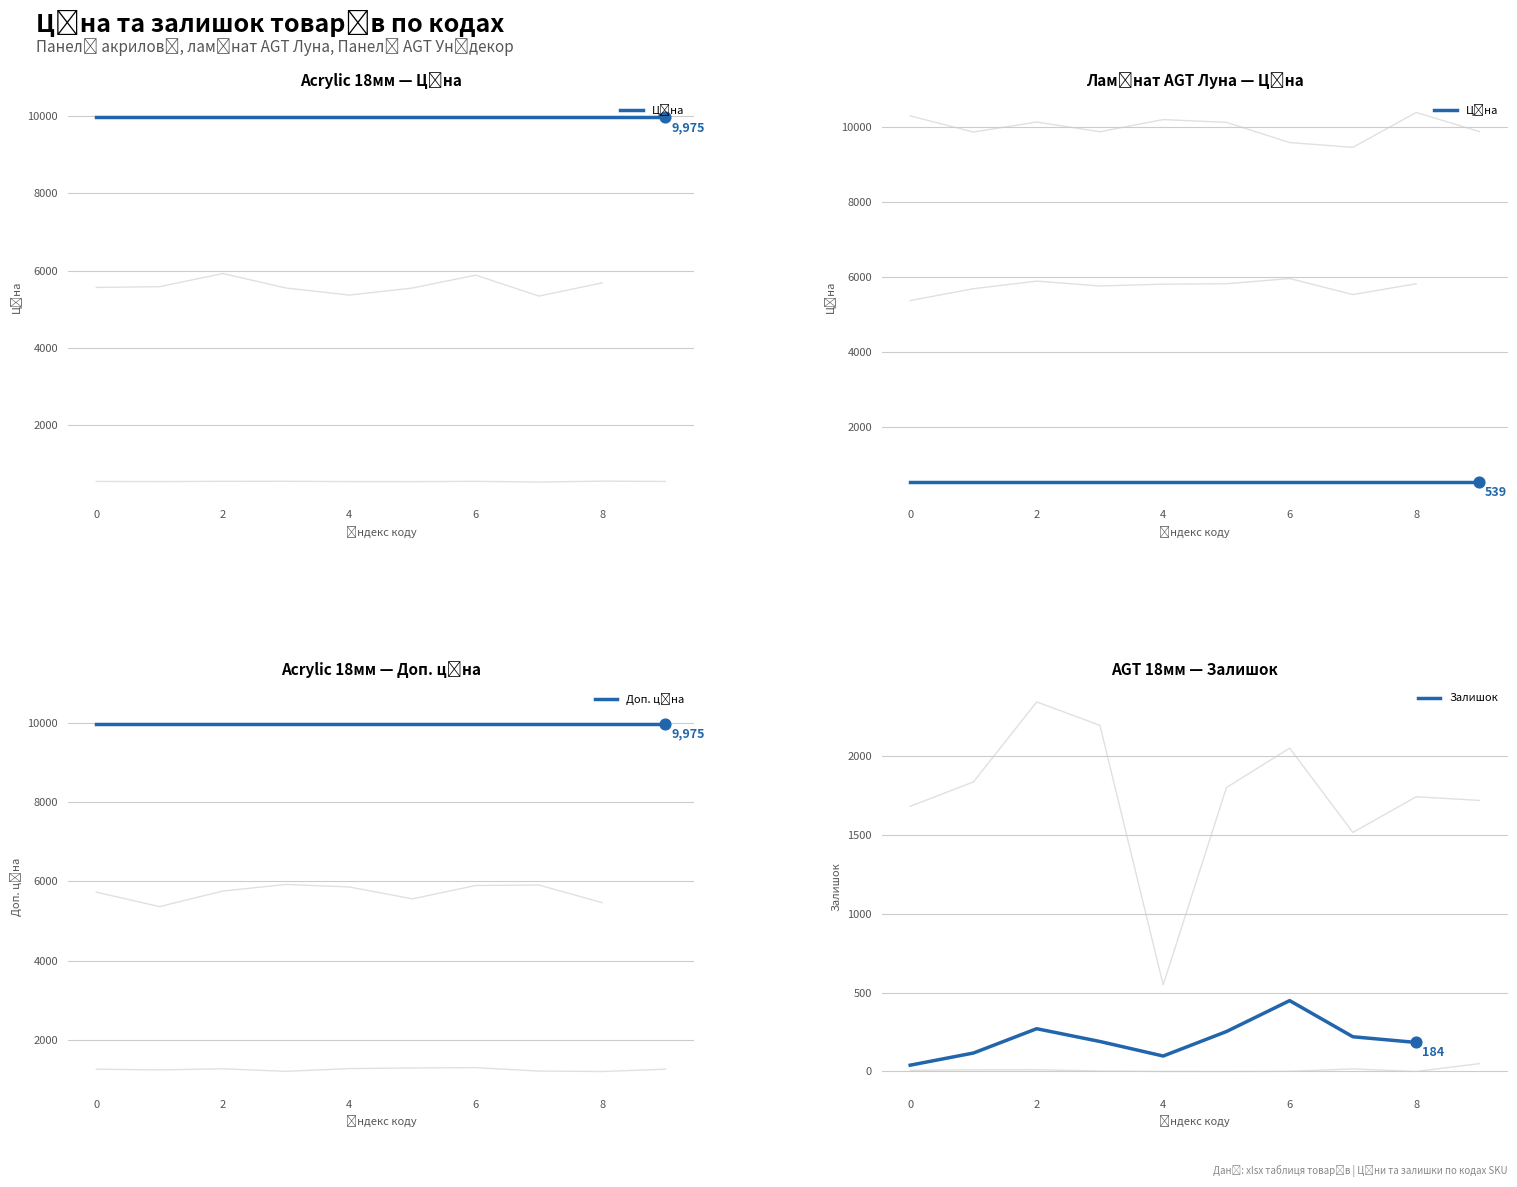

Which series contains the lowest Y value?

Залишок